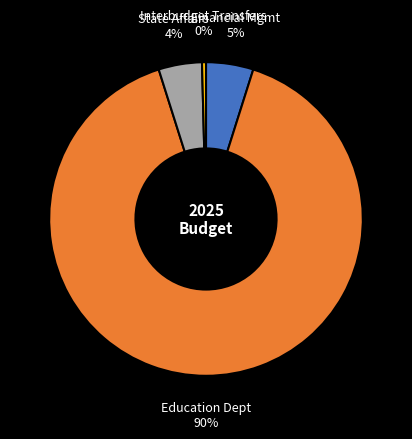

To the nearest percent, what is the average slice percentage?

25%